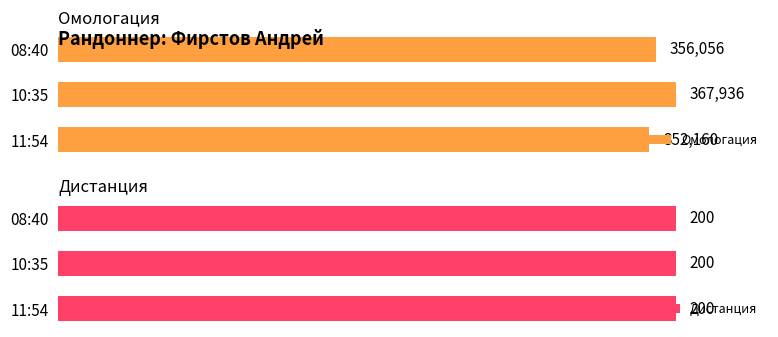

Where is Омологация nearest to the value 360048?

08:40